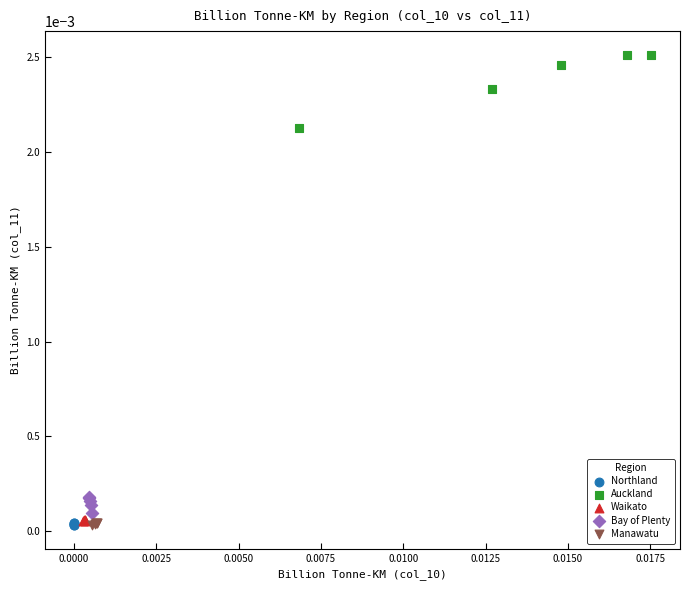

Which series contains the highest Y value?

Auckland